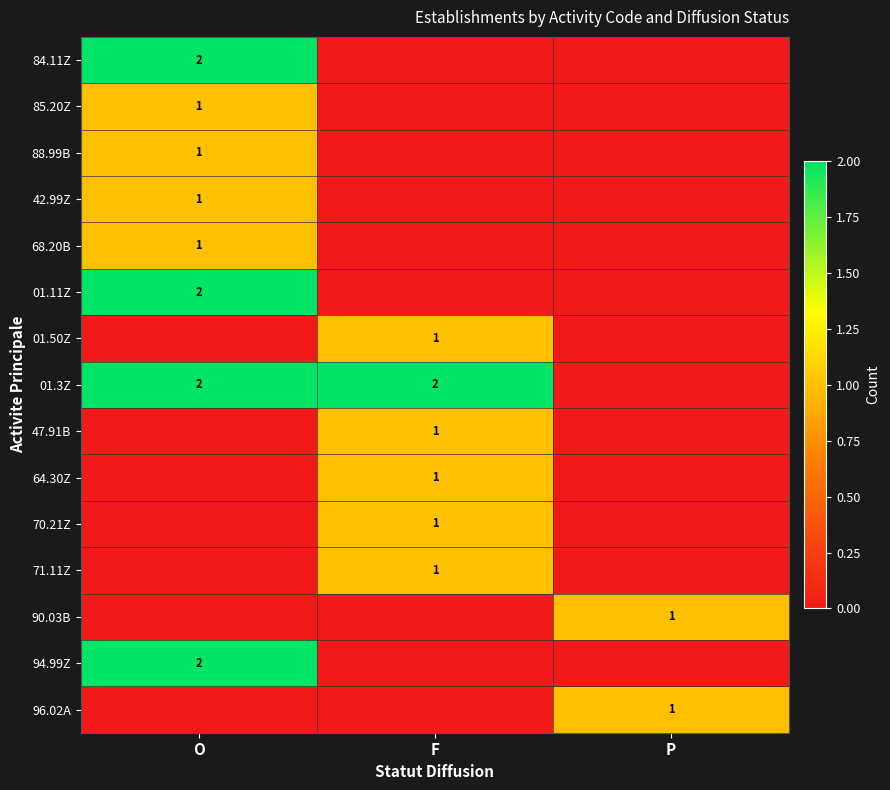

The 42.99Z series shows 1 at O. True or false?

True